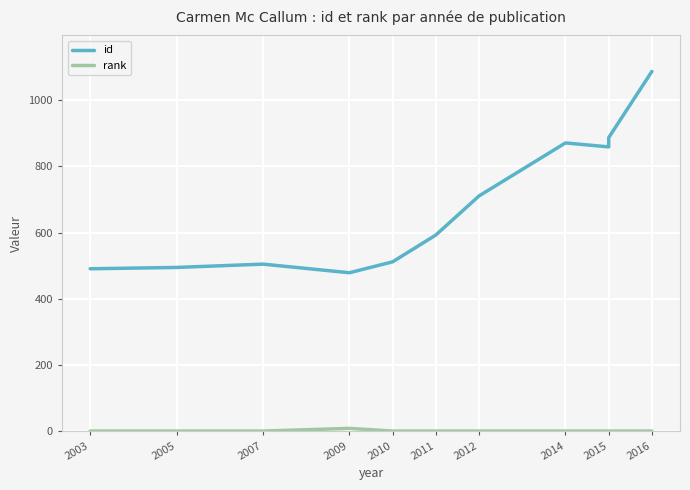

True or false: id has more than 2 interior local peaks.

False